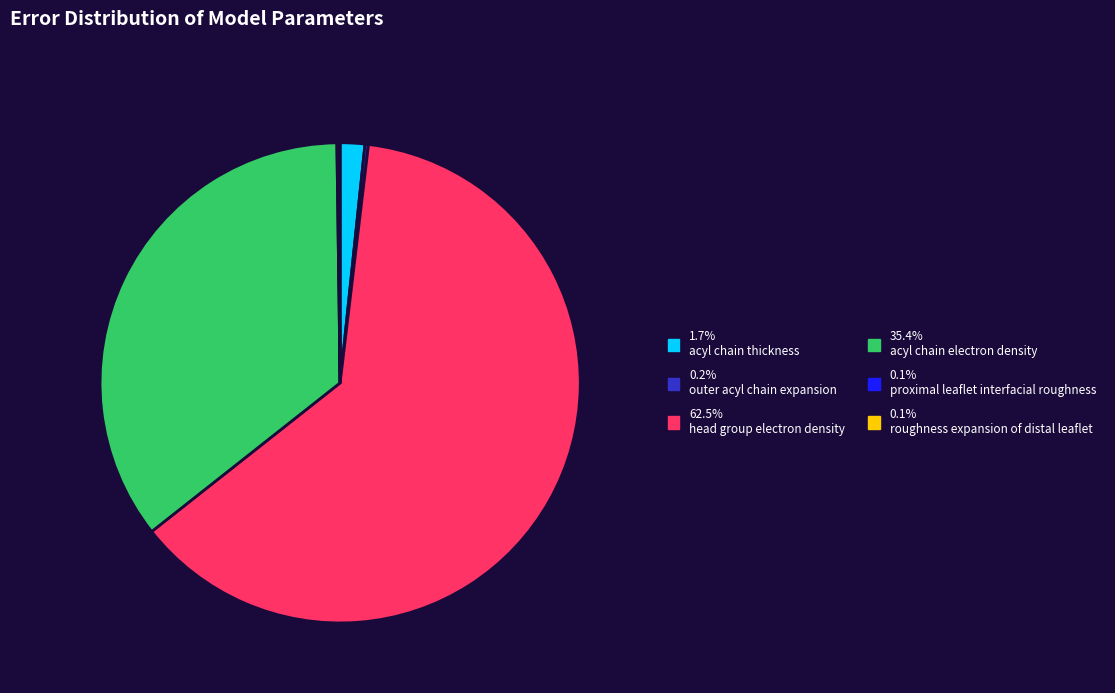

Is there any slice that represents more than half of the pie?

Yes